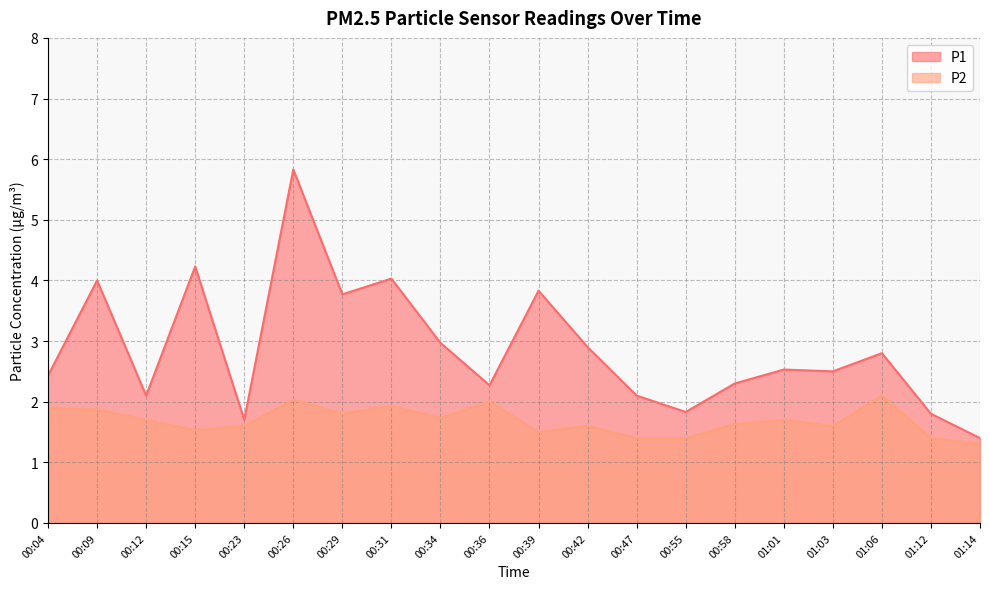

True or false: P1 and P2 intersect in this chart.

False